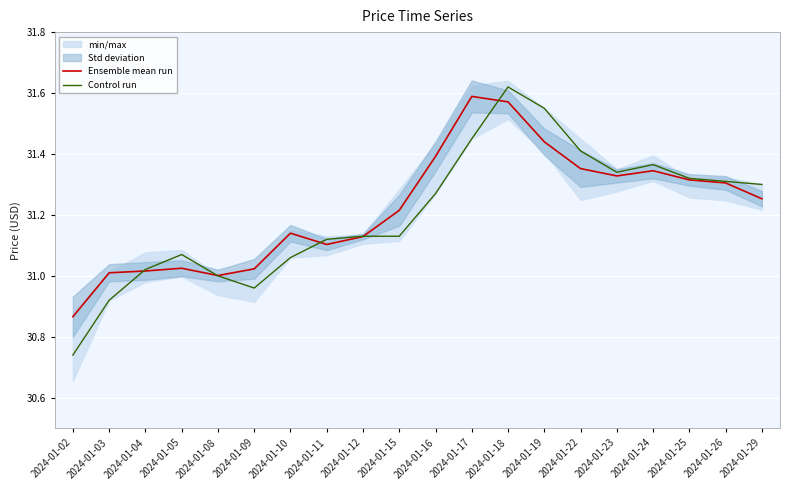

Between which two adjacent categories do Control run and Ensemble mean run first intersect?

2024-01-03 and 2024-01-04